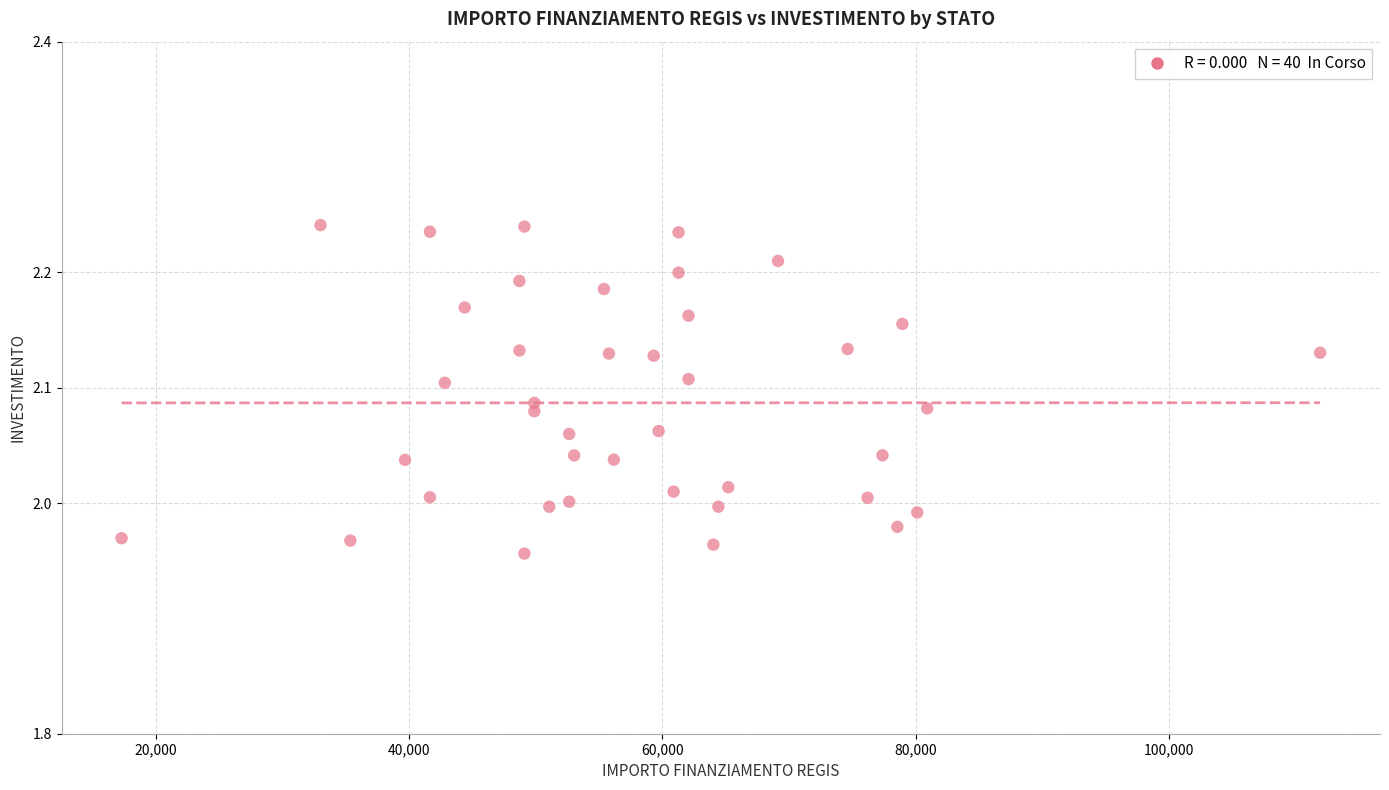

What is the range of X values (max minus min)?

94665.7